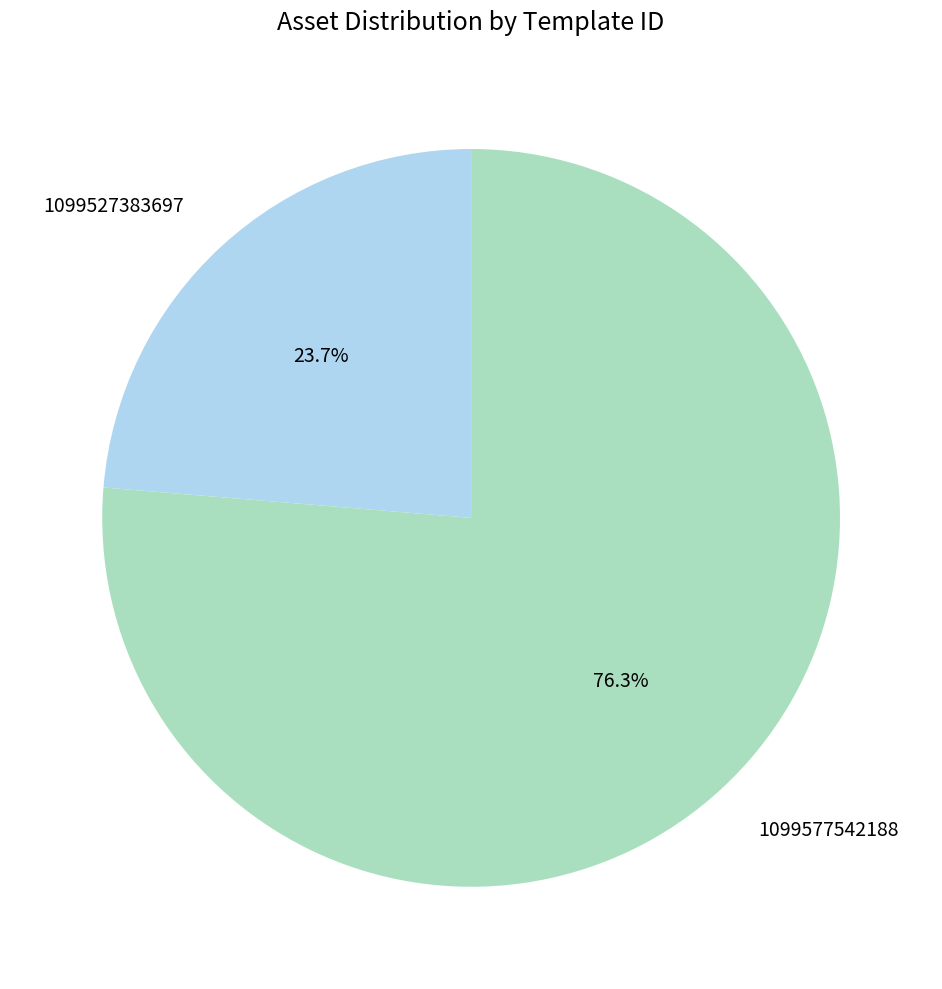

What is the largest slice in the pie chart?

1099577542188